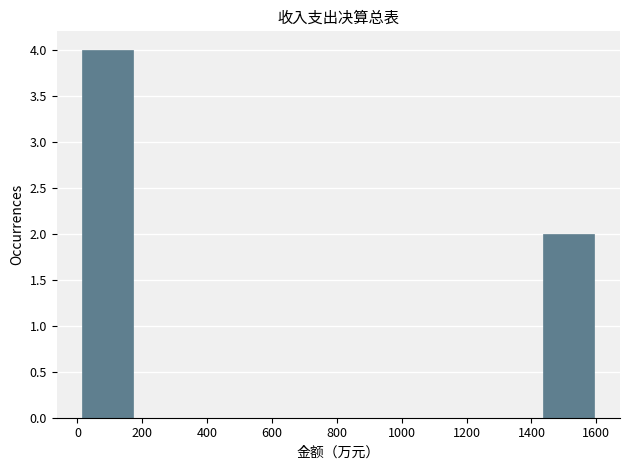

Which range on the x-axis has the tallest bar?

20 to 180